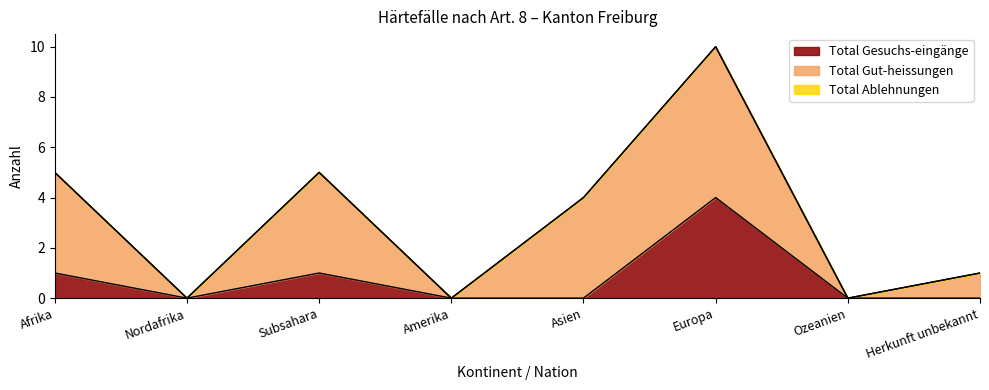

True or false: Total Ablehnungen has more than 2 interior local peaks.

False